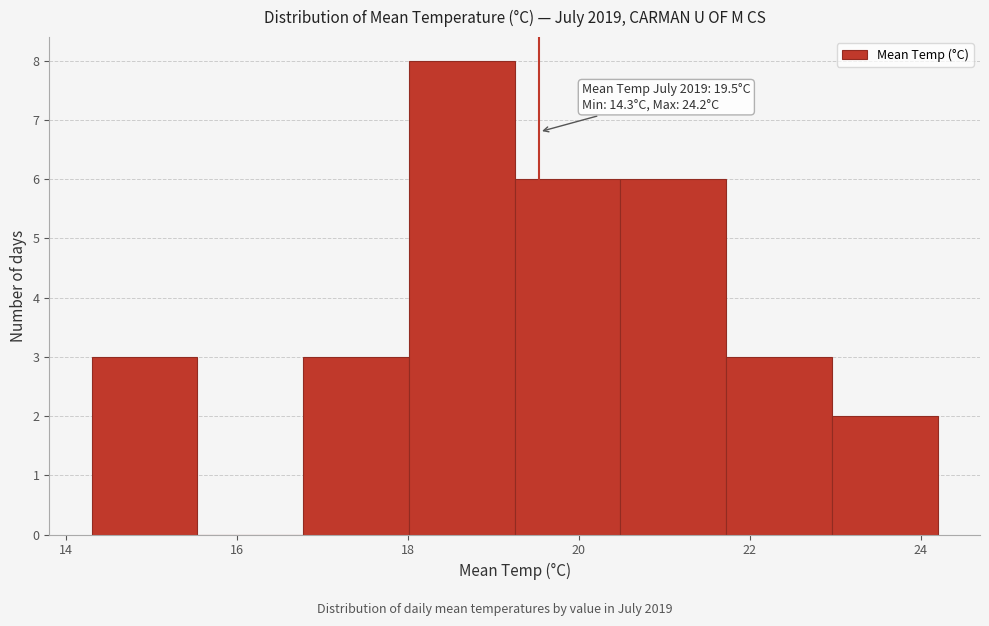

Over which range of the x-axis is the bar tallest?

18.0 to 19.2